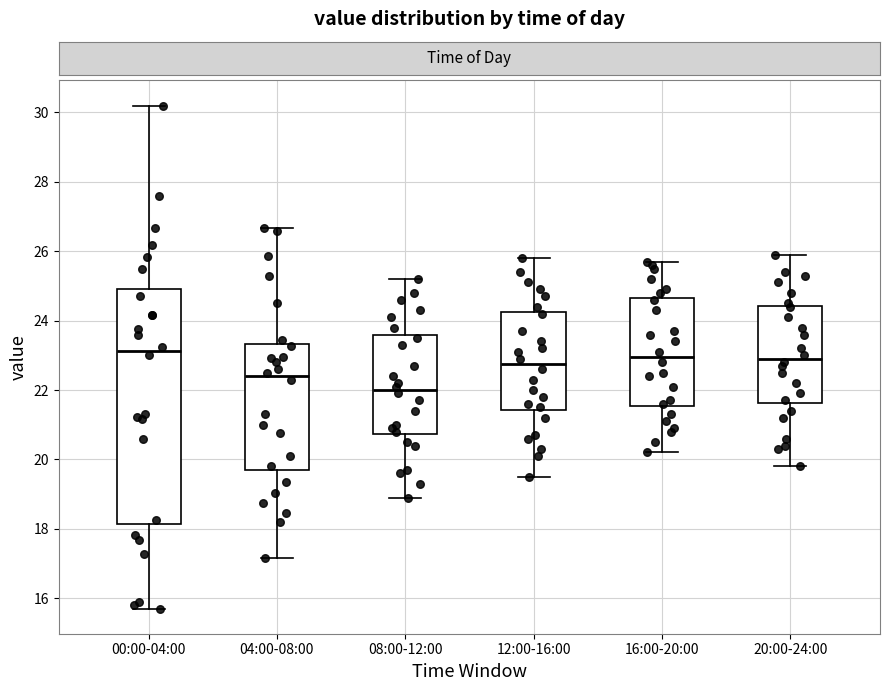

Reading left to right, read every box against the y-axis: the position of its median line, the range the box covers, and the ends of its whiskers. The values are not printed on the chart, so give them approximately, as read against the axis.

00:00-04:00: median 23.2, box 18.2 to 25.0, whiskers 15.8 to 30.2
04:00-08:00: median 22.4, box 19.6 to 23.4, whiskers 17.2 to 26.6
08:00-12:00: median 22.0, box 20.8 to 23.6, whiskers 19.0 to 25.2
12:00-16:00: median 22.8, box 21.4 to 24.2, whiskers 19.6 to 25.8
16:00-20:00: median 23.0, box 21.6 to 24.6, whiskers 20.2 to 25.8
20:00-24:00: median 23.0, box 21.6 to 24.4, whiskers 19.8 to 26.0